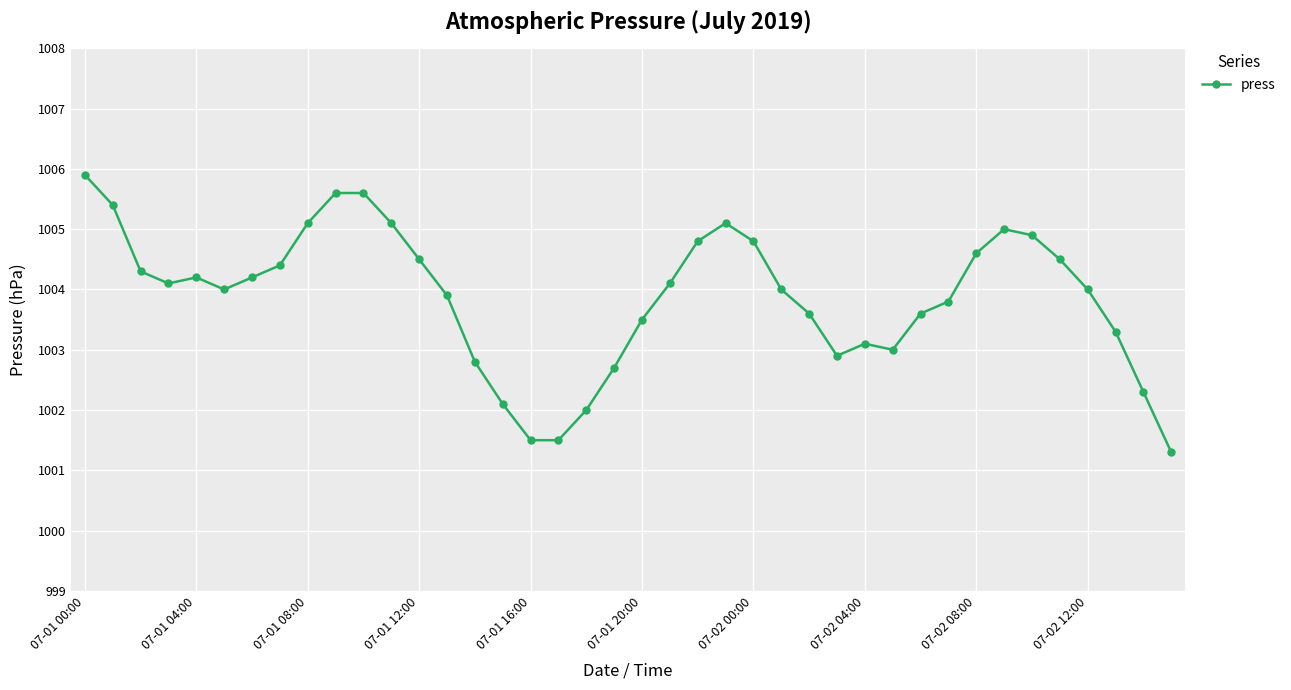

True or false: the data has more than 1 interior local peaks.

True